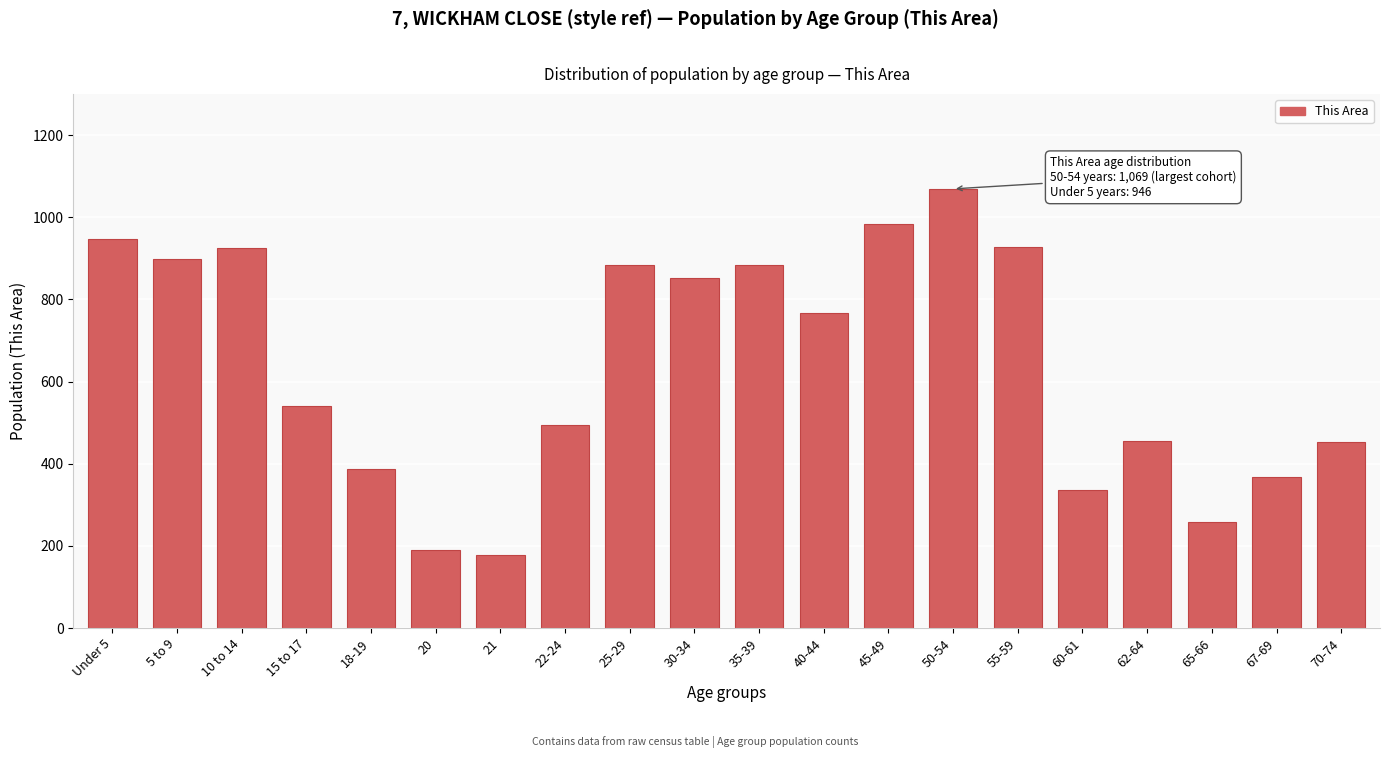

Which has a higher value, 30-34 or 55-59?

55-59